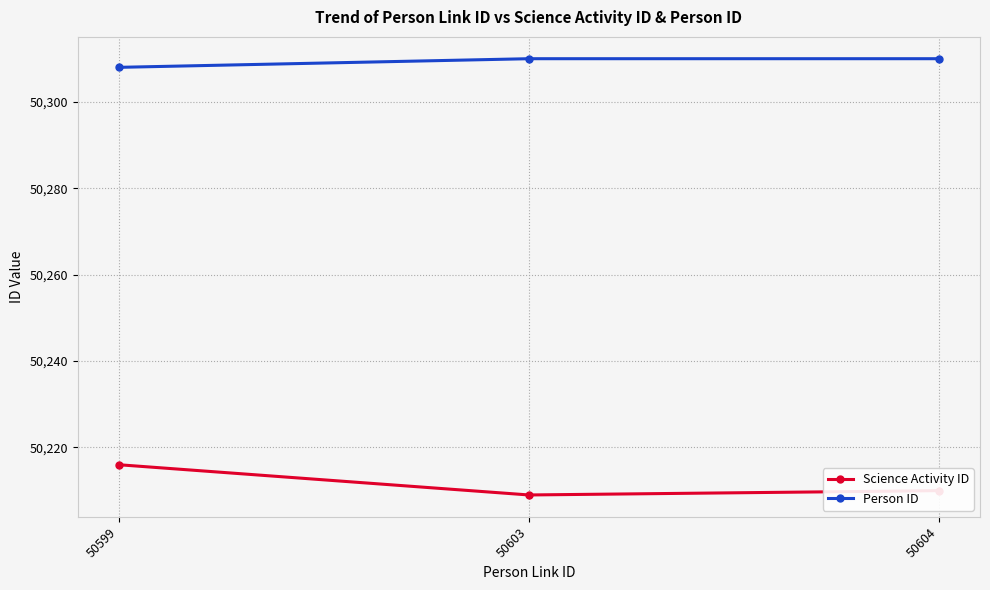

Rank the series at 50604 from highest to lowest value.

Person ID, Science Activity ID